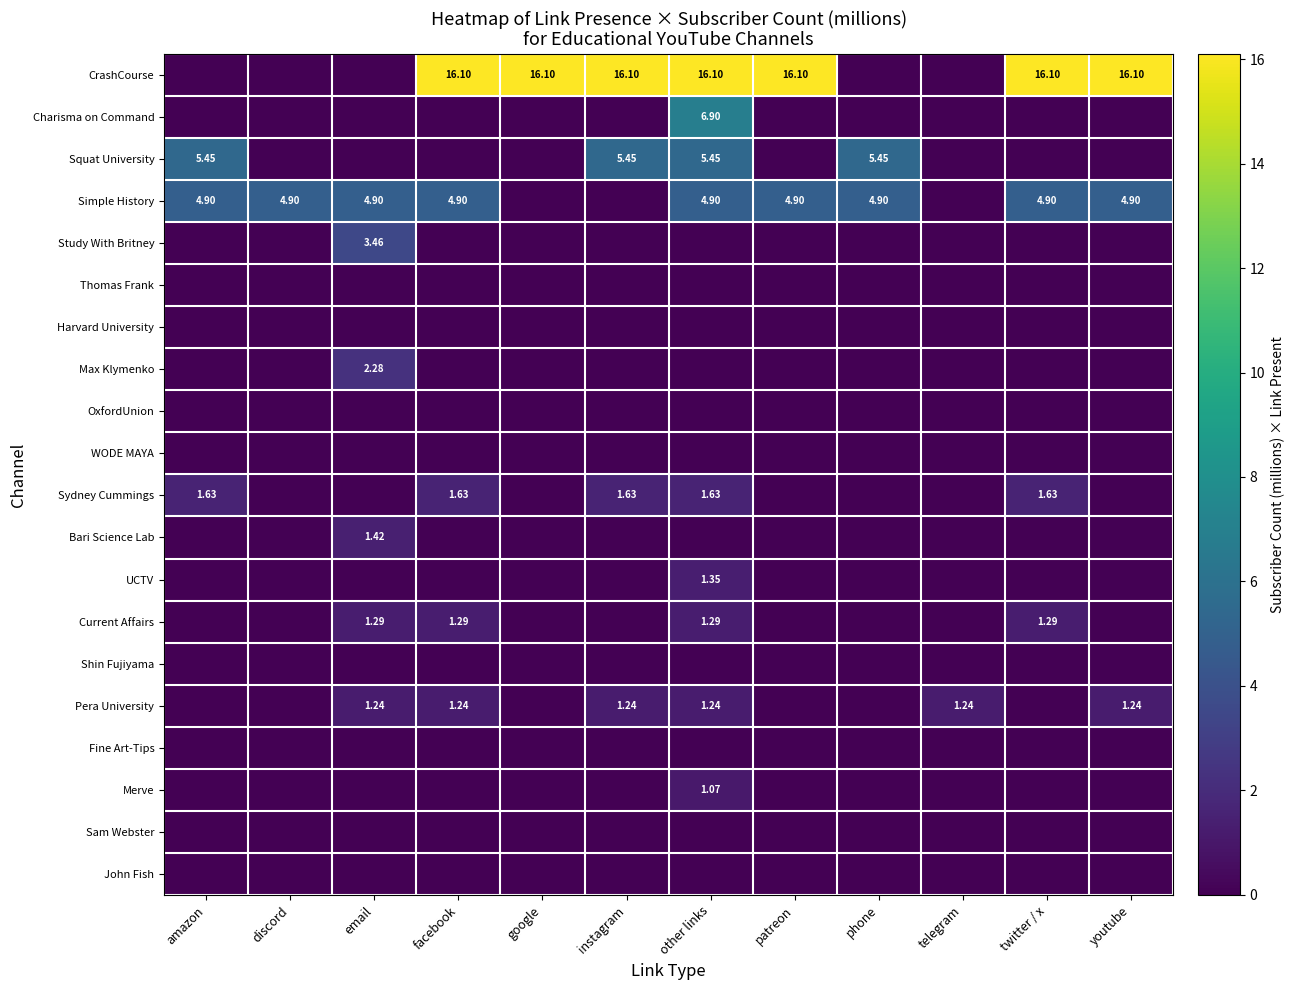

True or false: CrashCourse has a value of 22.7 at patreon.

False